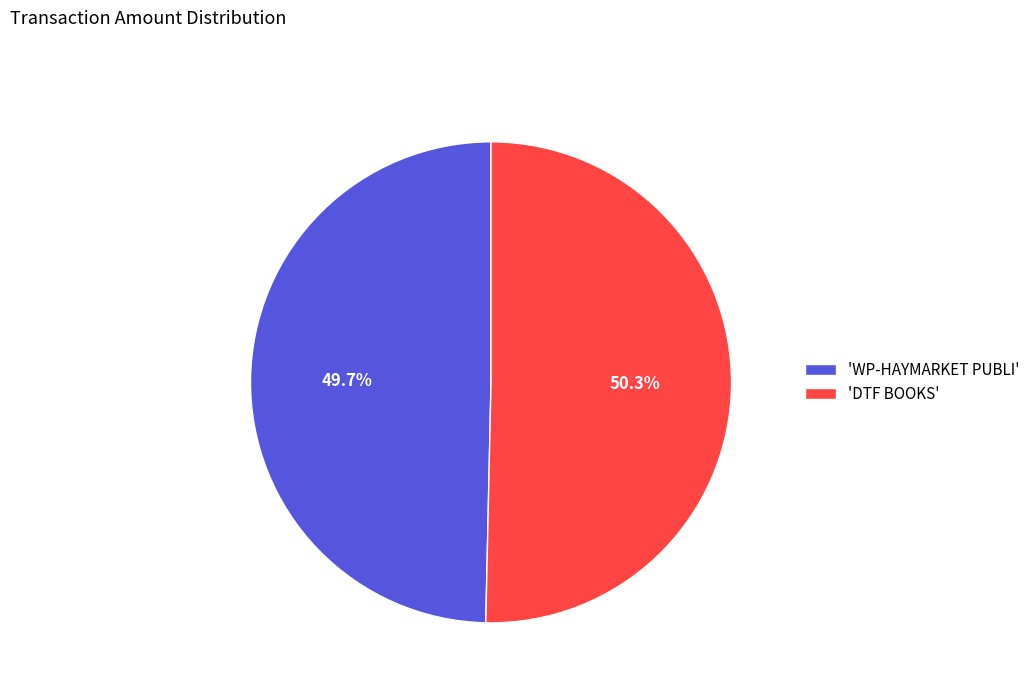

What is the ratio of the value at 'DTF BOOKS' to the value at 'WP-HAYMARKET PUBLI'?

1.0